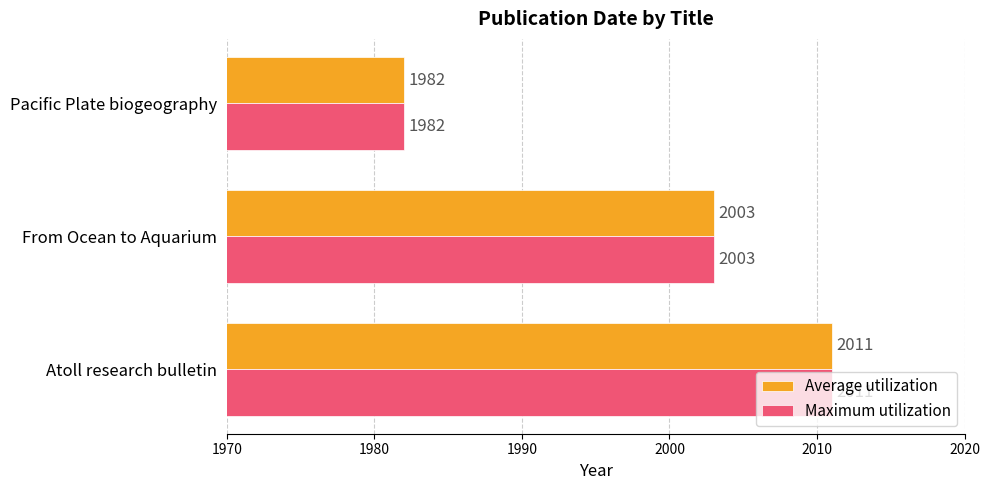

At which label is Average utilization closest to 1996?

From Ocean to Aquarium